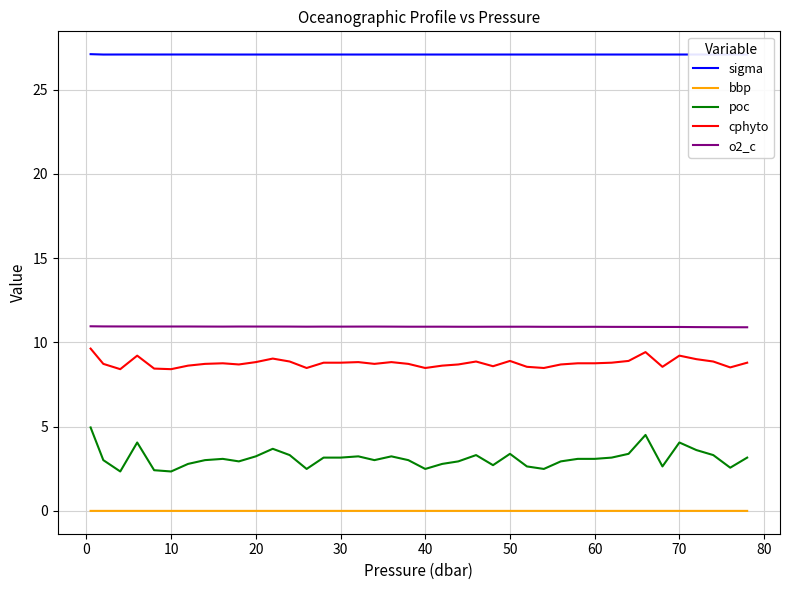

What is the maximum value for cphyto?

9.6